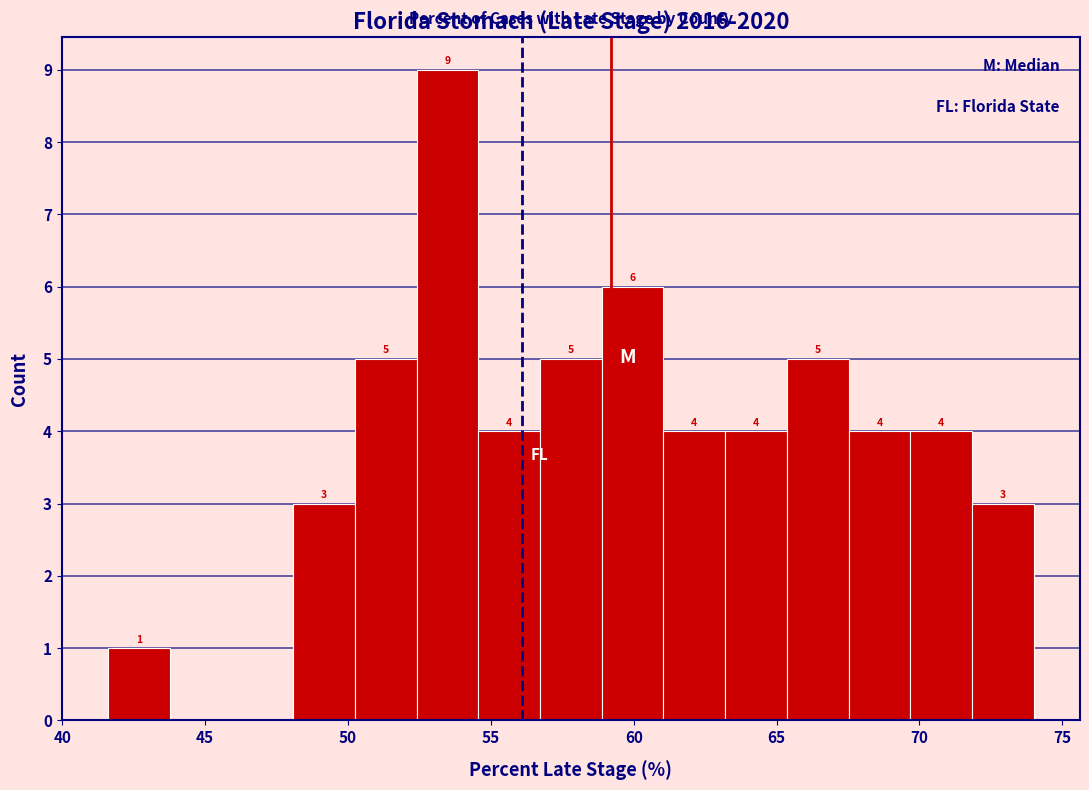

Which range on the x-axis has the tallest bar?

52.5 to 54.5